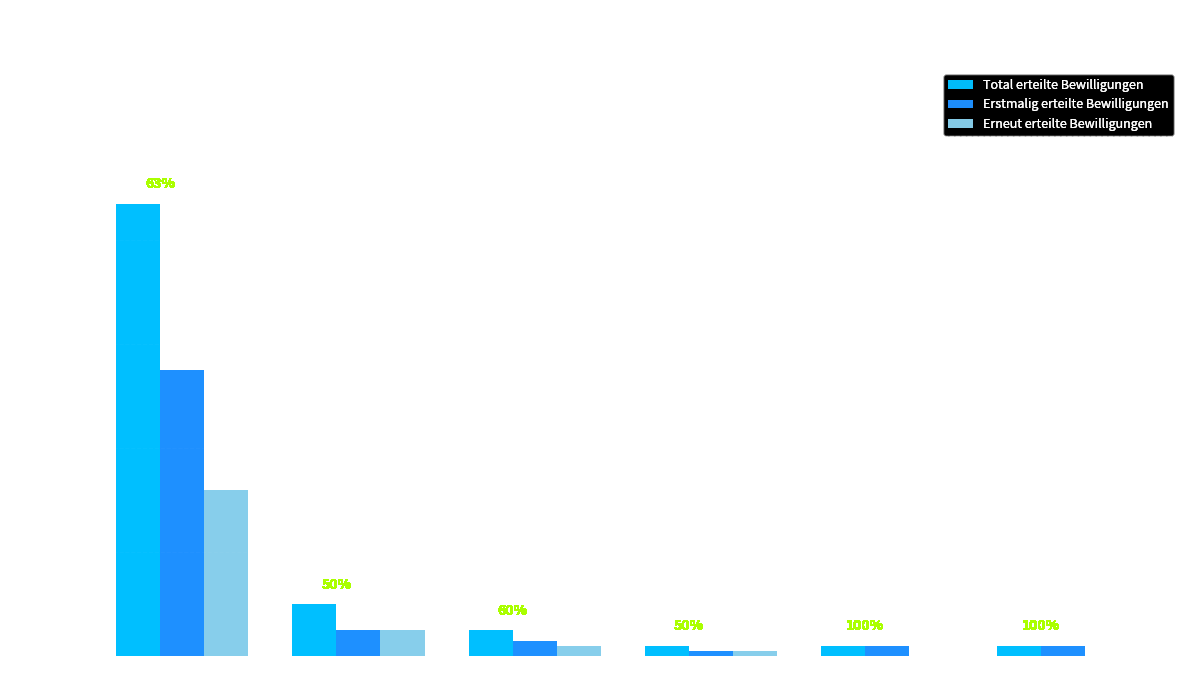

Reading left to right, list all the values displayed in this chart.

Total erteilte Bewilligungen: 87	10	5	2	2	2
Erstmalig erteilte Bewilligungen: 55	5	3	1	2	2
Erneut erteilte Bewilligungen: 32	5	2	1	0	0